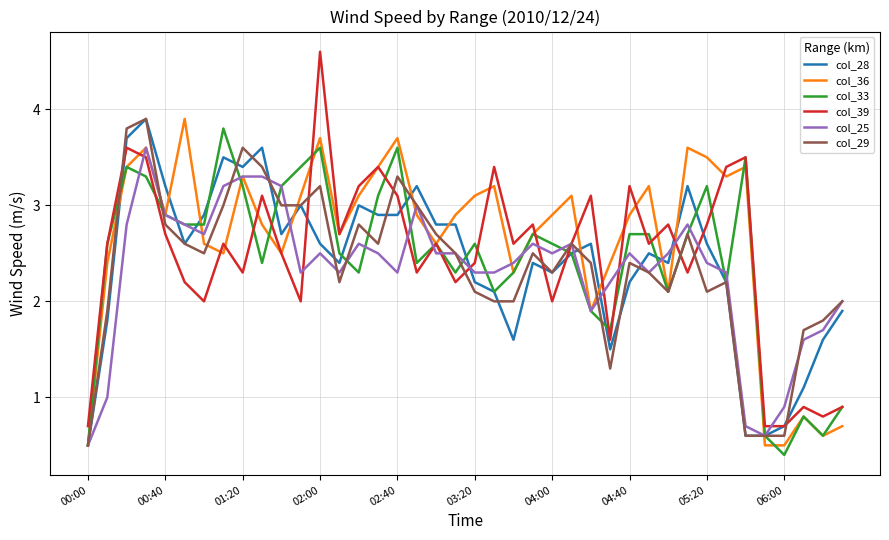

What is the highest value of the col_28 series?

3.9